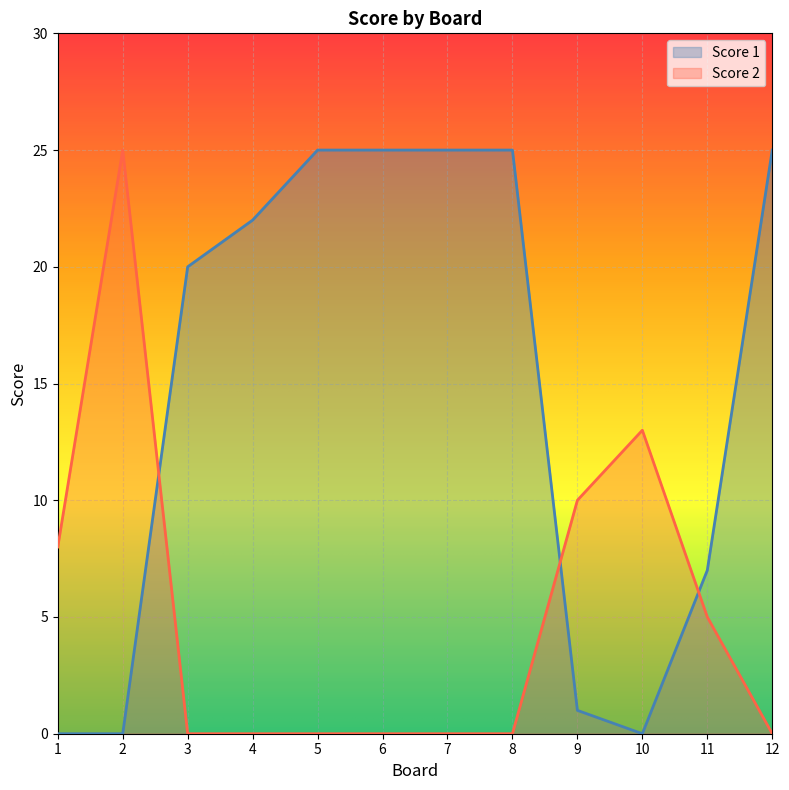

What is the difference between the maximum and minimum values in the Score 1 series?

25